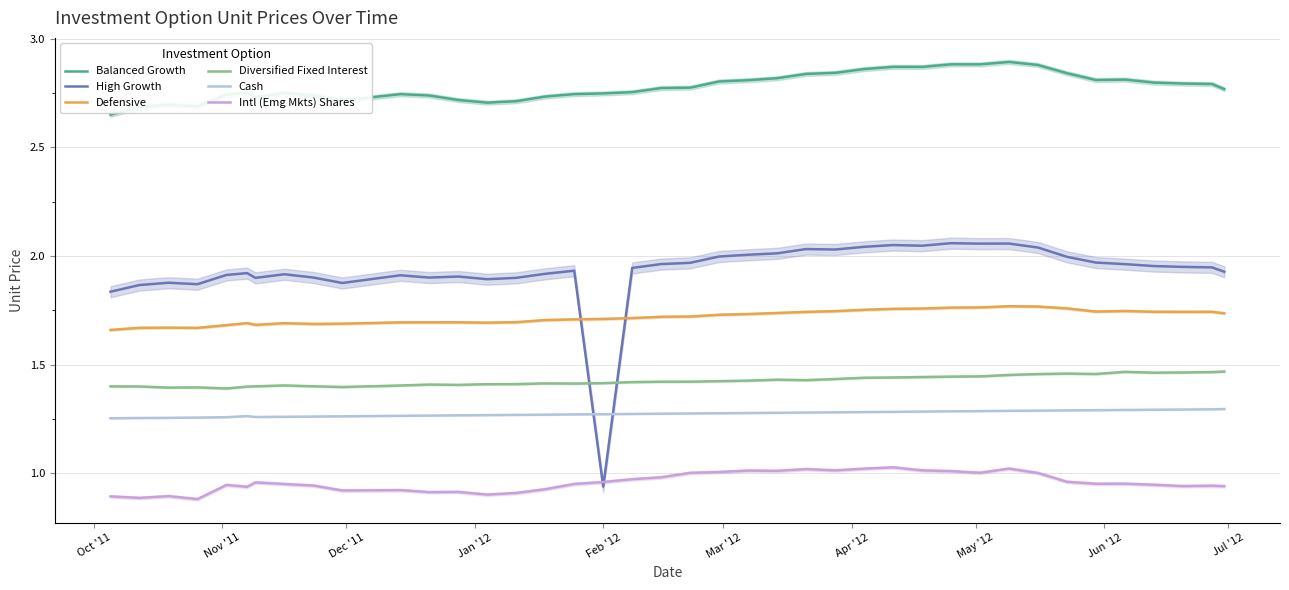

True or false: Cash and Defensive cross at least once.

False